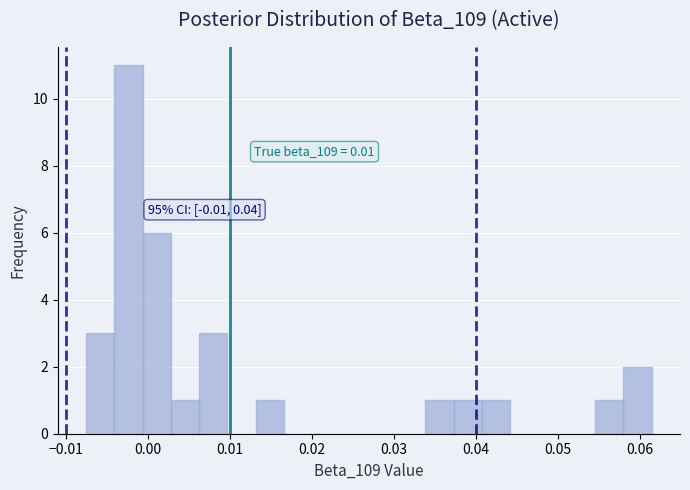

Around what value on the x-axis is the tallest bar? Give the approximate position of its centre, as read against the axis.

-0.002